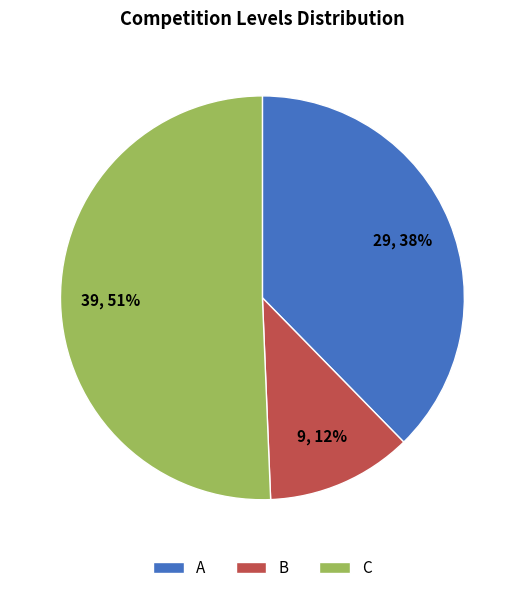

Do B and C together represent more than half of the pie?

Yes